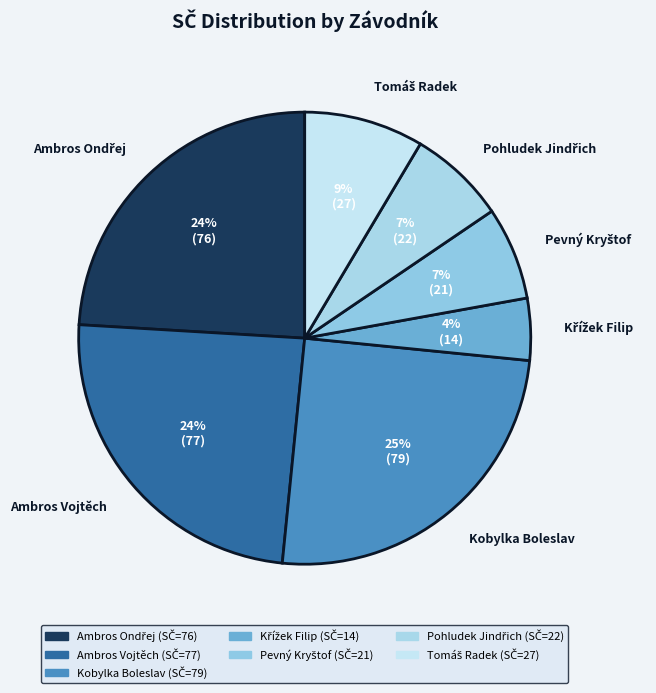

To the nearest percent, what is the average slice percentage?

14%